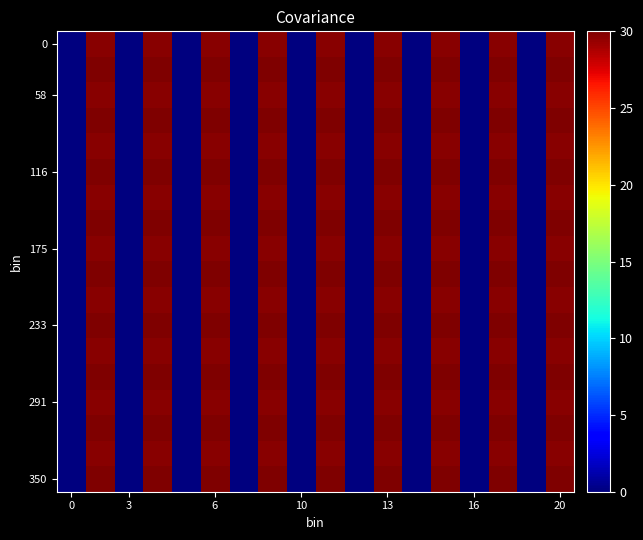

How many categories are shown in the chart?

18